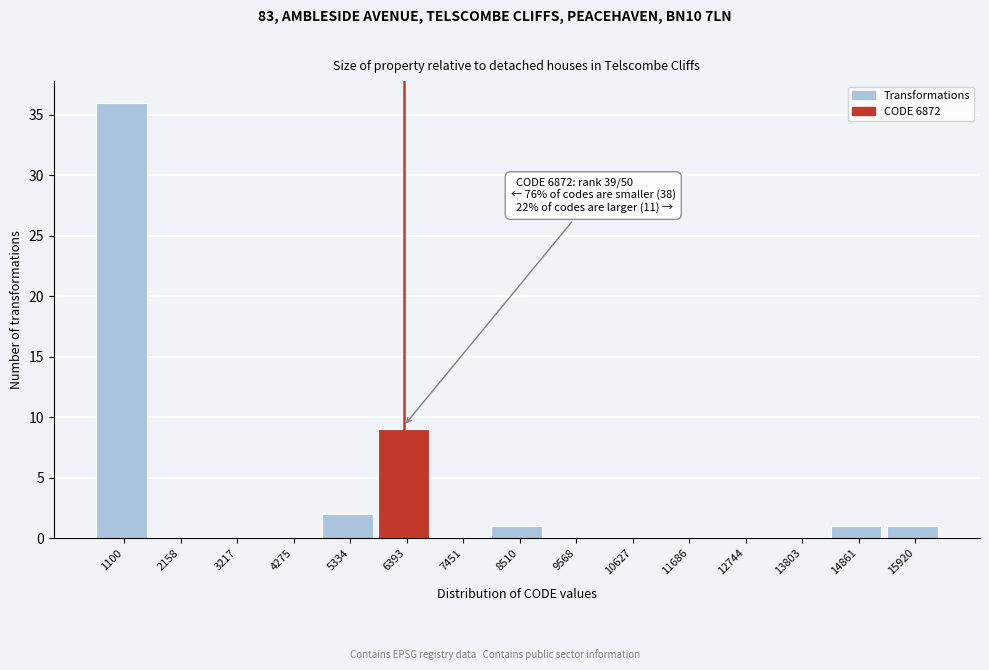

Reading left to right, transcribe all the data shown in this chart.

1100=36	2158=0	3217=0	4275=0	5334=2	6393=9	7451=0	8510=1	9568=0	10627=0	11686=0	12744=0	13803=0	14861=1	15920=1